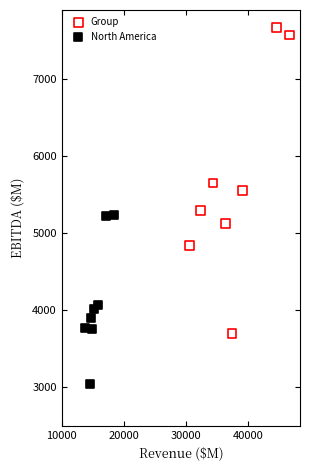

Which series contains the lowest Y value?

North America